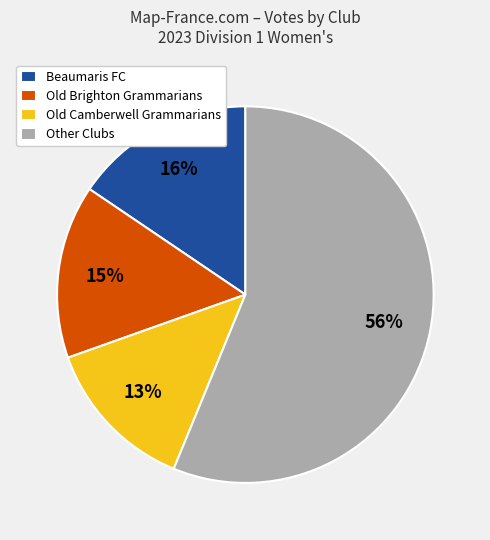

Count the number of slices in the pie.

4